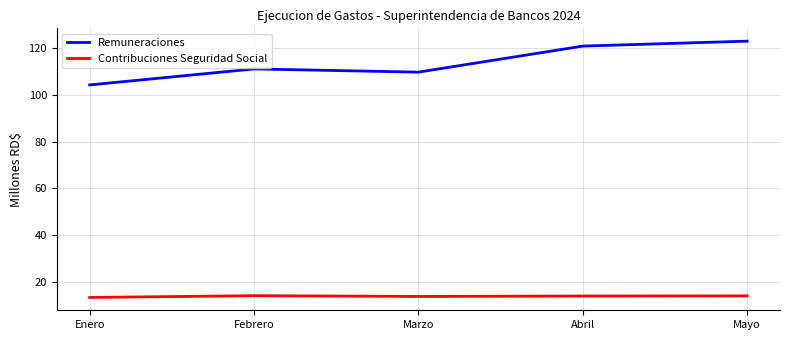

What is the average value of the Contribuciones Seguridad Social series?

13.9